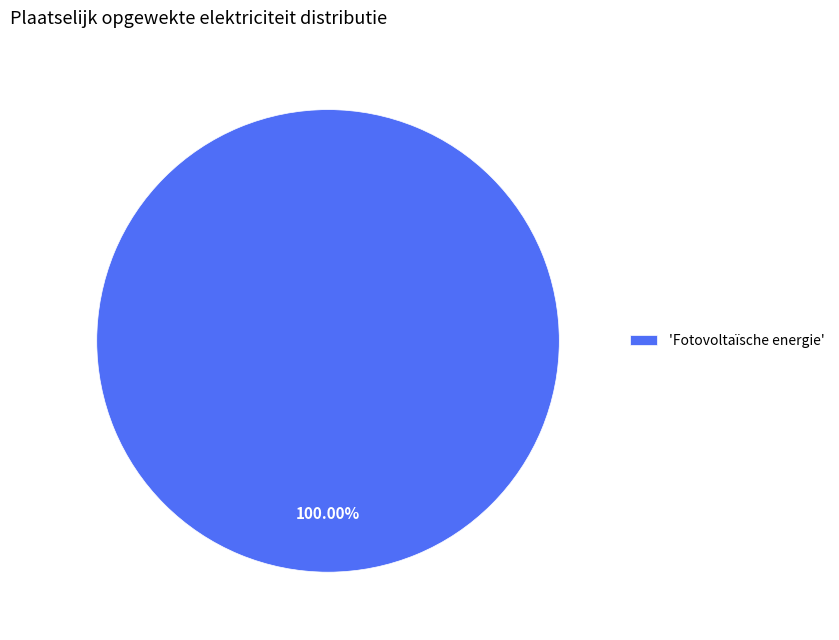

Rank the categories by value from lowest to highest.

'Fotovoltaïsche energie'